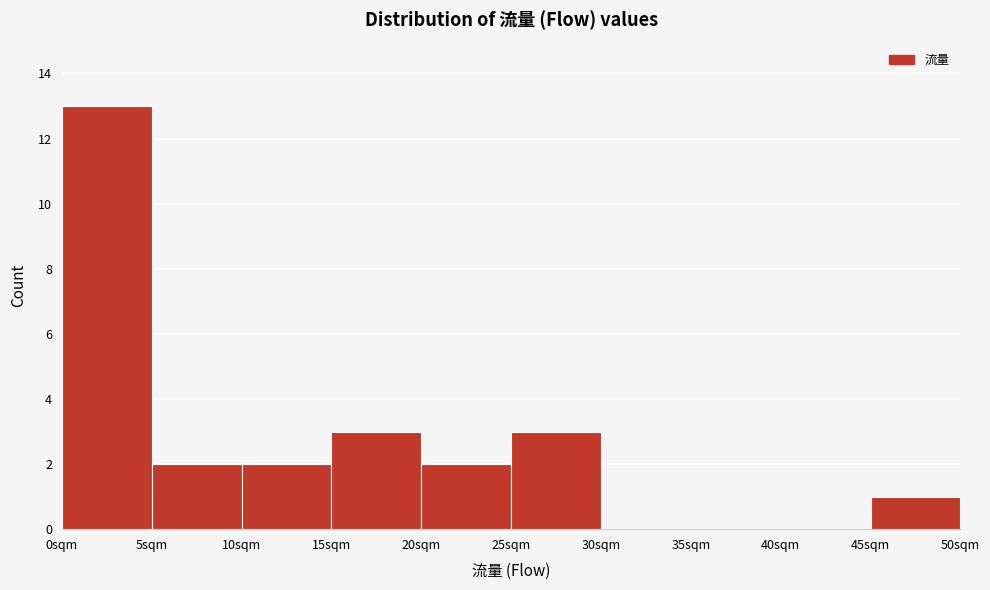

How tall is the bar that spans 45 to 50 on the x-axis? The values are not printed on the chart, so give them approximately, as read against the axis.

1